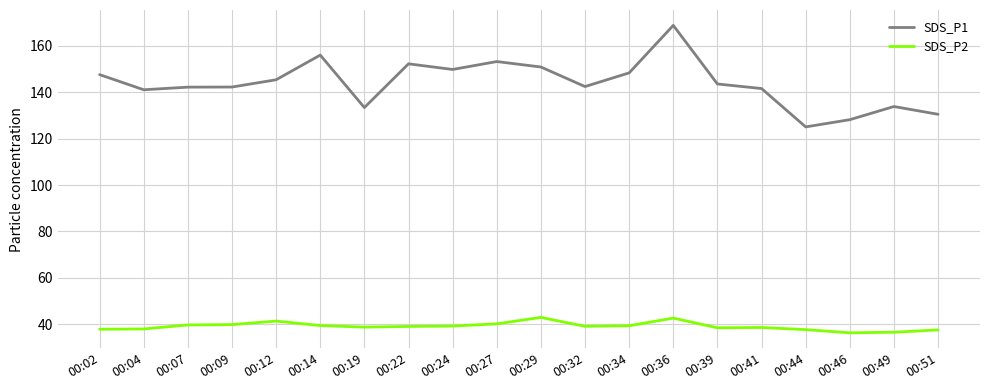

Which series has the widest spread of values?

SDS_P1